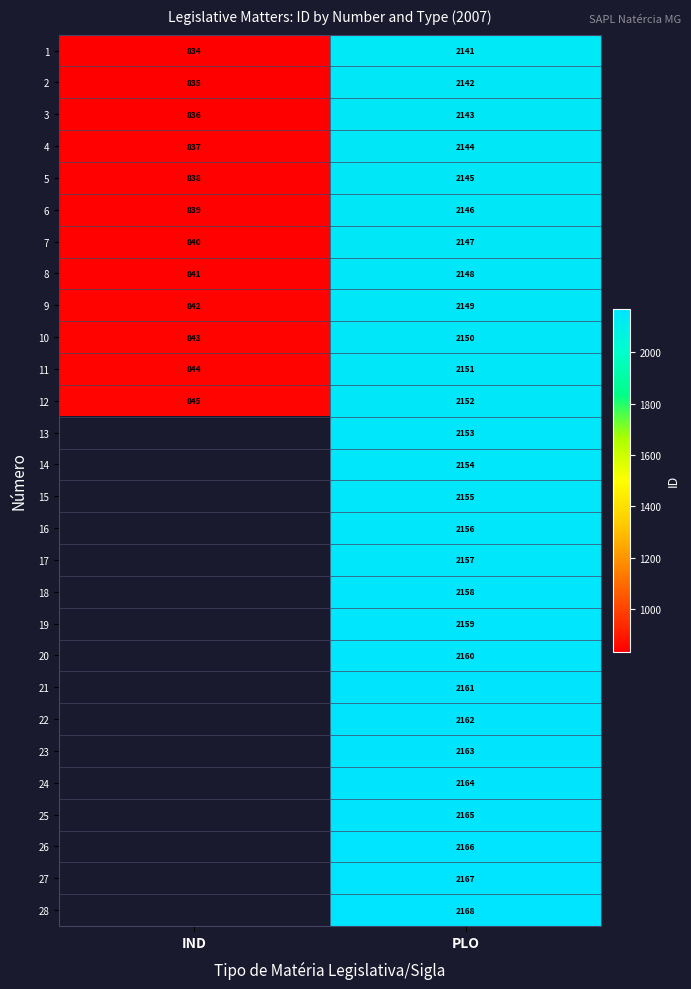

The value of 9 at PLO is 3840. True or false?

False